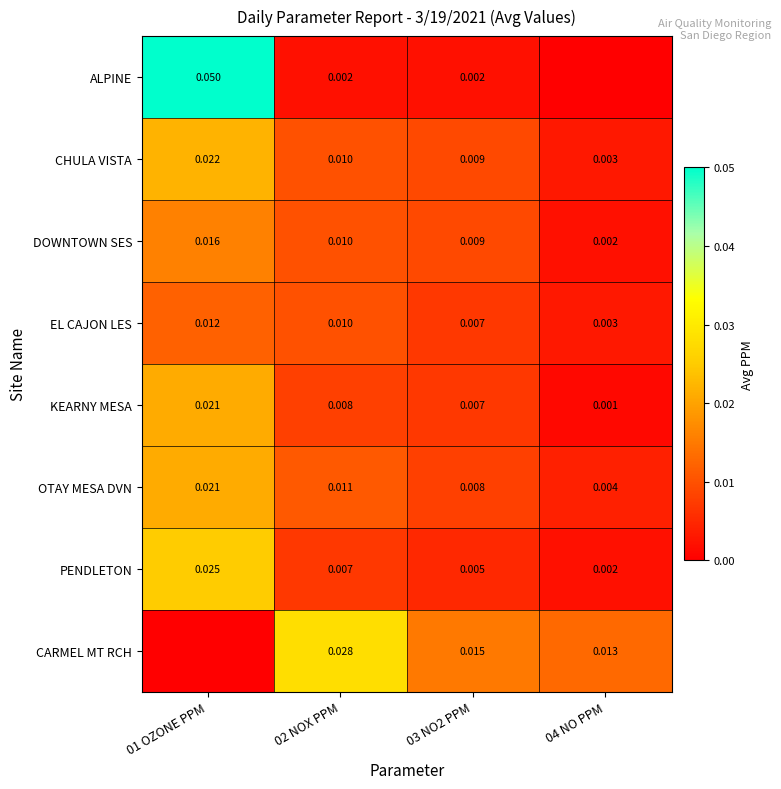

Is the value of DOWNTOWN SES at 03 NO2 PPM greater than the value of CARMEL MT RCH at 03 NO2 PPM?

No